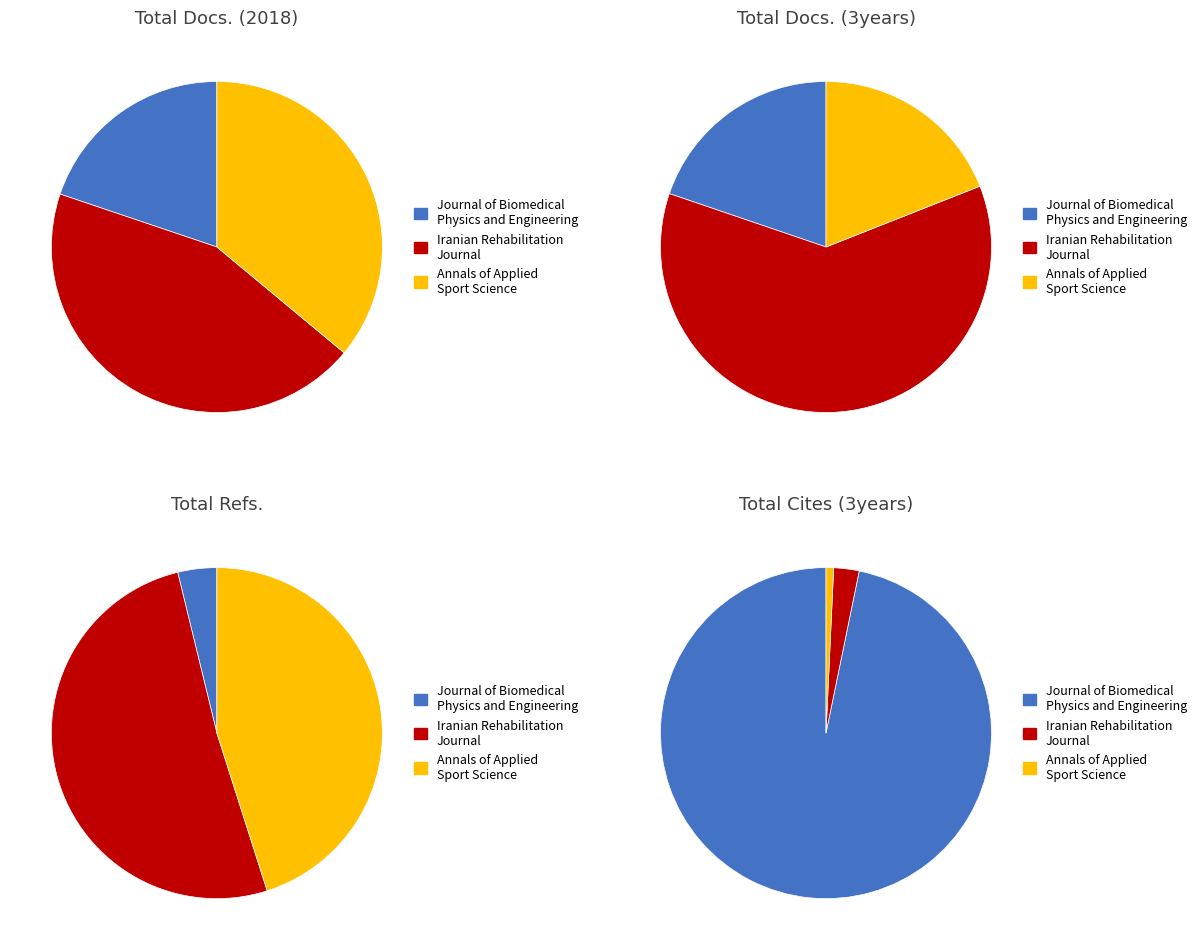

Which category has the biggest portion of the pie?

Iranian Rehabilitation Journal